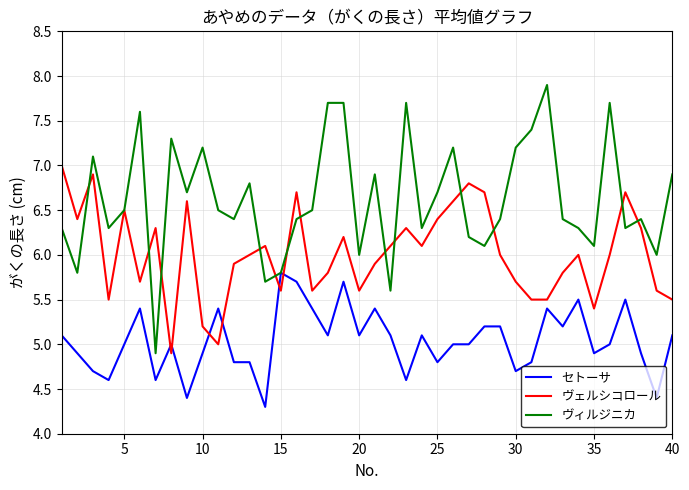

Rank the series by their average value, from lowest to highest.

セトーサ, ヴェルシコロール, ヴィルジニカ